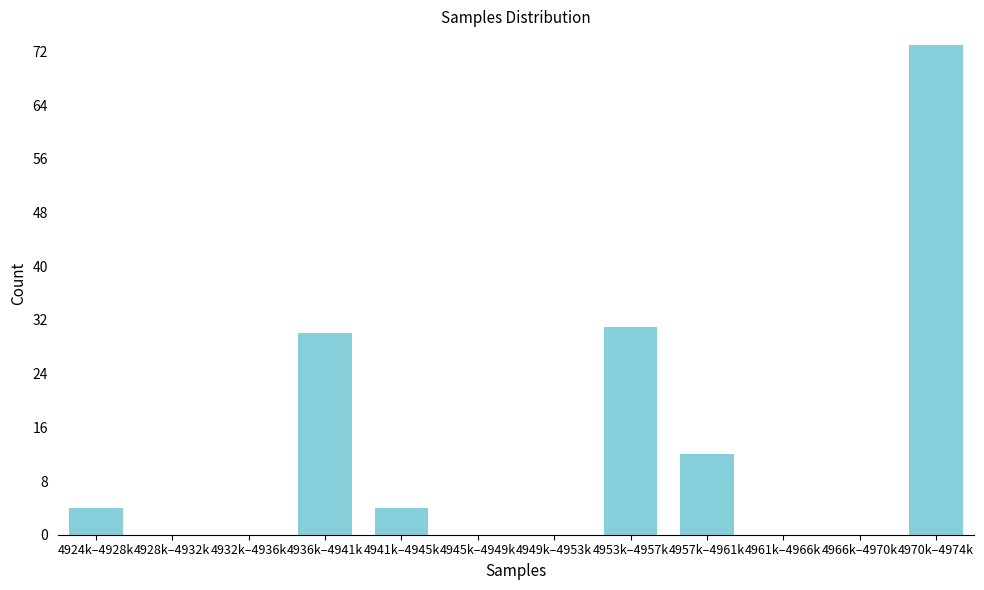

Reading right to left, transcribe all the data shown in this chart.

4970k–4974k=73	4966k–4970k=0	4961k–4966k=0	4957k–4961k=12	4953k–4957k=31	4949k–4953k=0	4945k–4949k=0	4941k–4945k=4	4936k–4941k=30	4932k–4936k=0	4928k–4932k=0	4924k–4928k=4